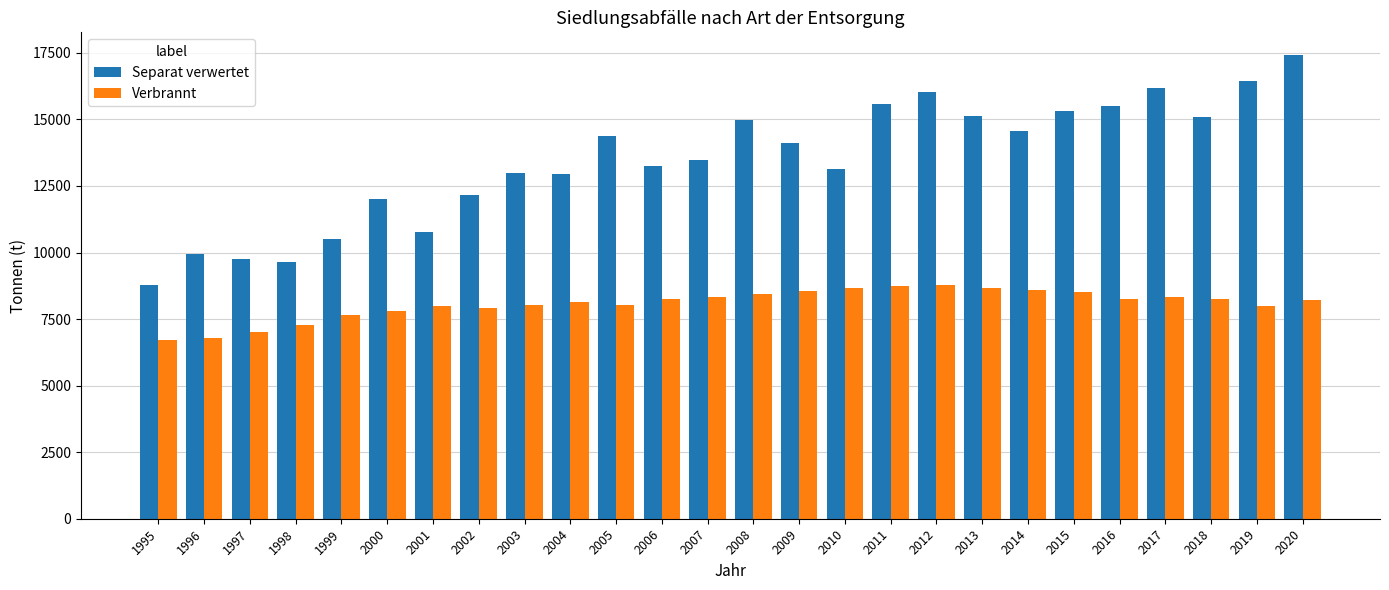

Count the number of categories in the chart.

26